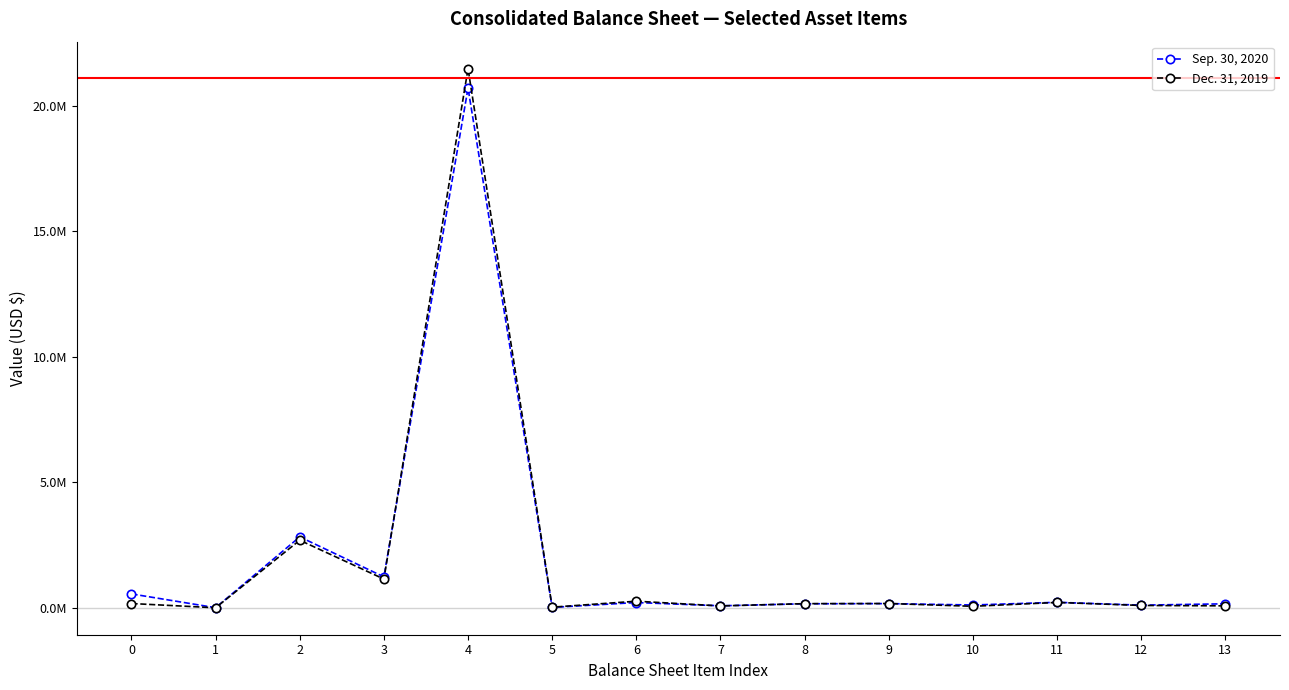

Which label corresponds to the smallest value in the chart?

1